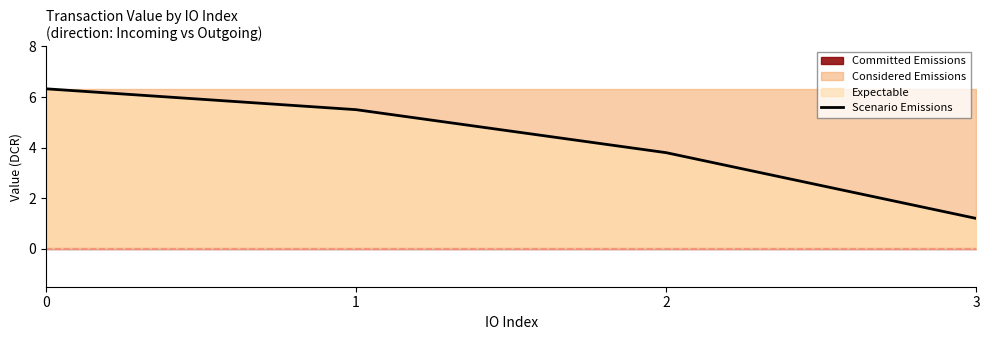

Reading left to right, extract all data points from this chart.

6.3	5.5	3.8	1.2